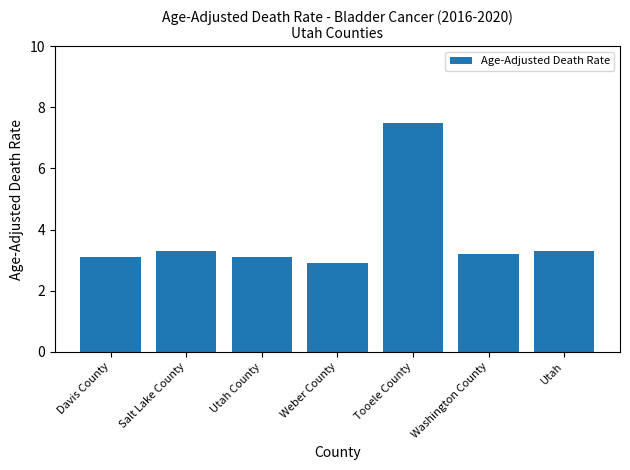

What is the label of the 5th bar from the right?

Utah County